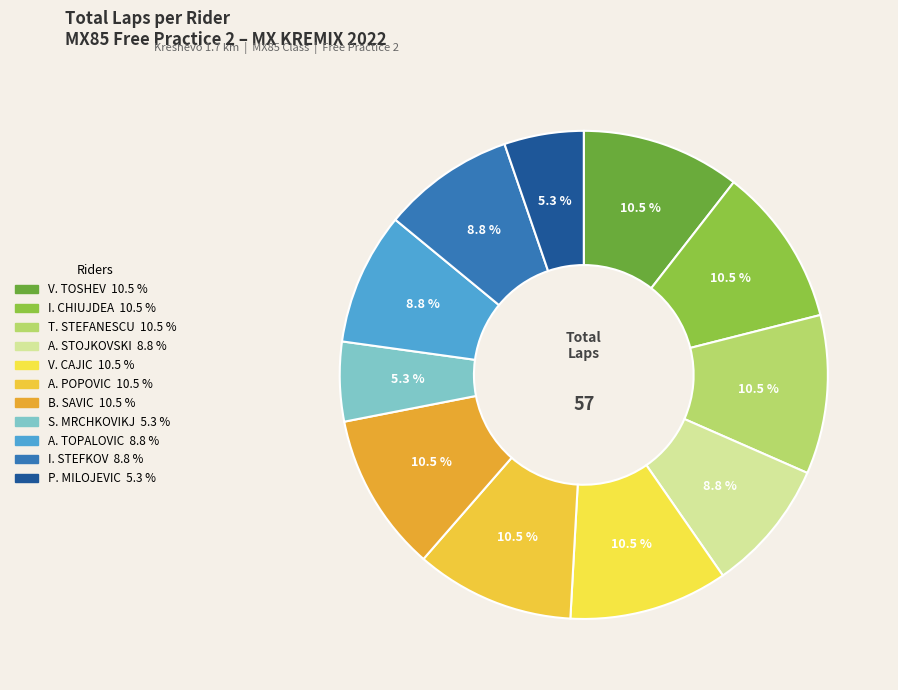

Count the number of slices in the pie.

11